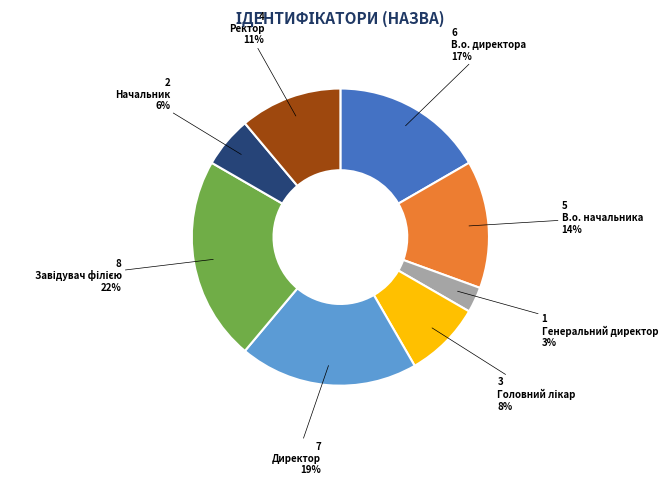

What percentage is the В.о. начальника slice, to the nearest percent?

14%